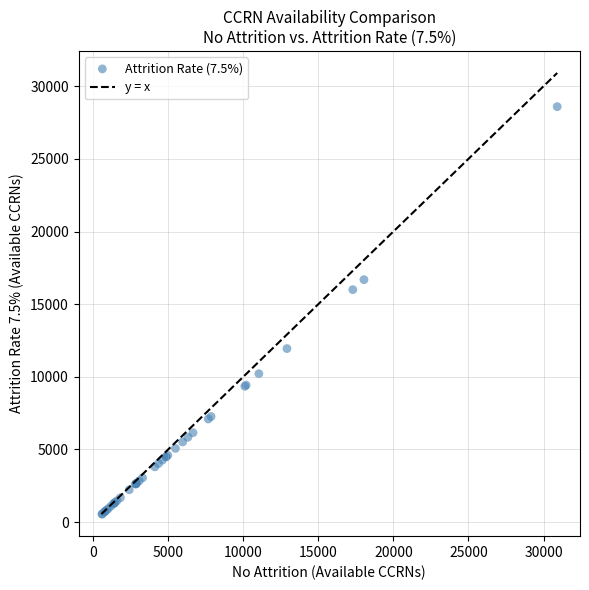

What Y value in the scatter plot is closest to 14569?

15997.5